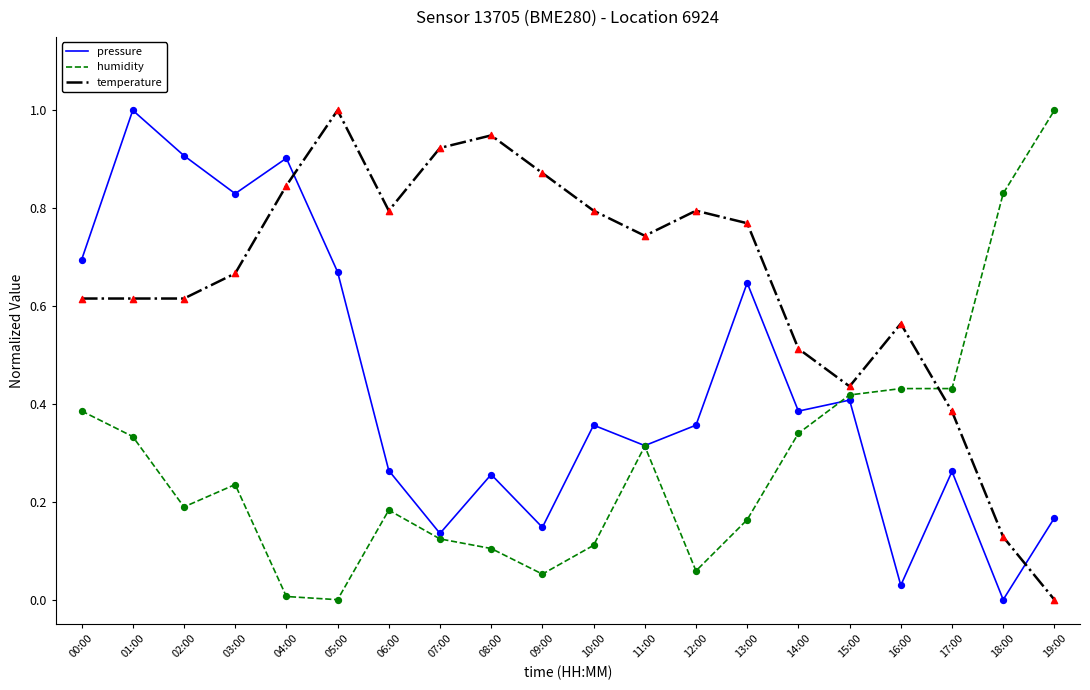

What is the total value across all series at 19:00?

1.2